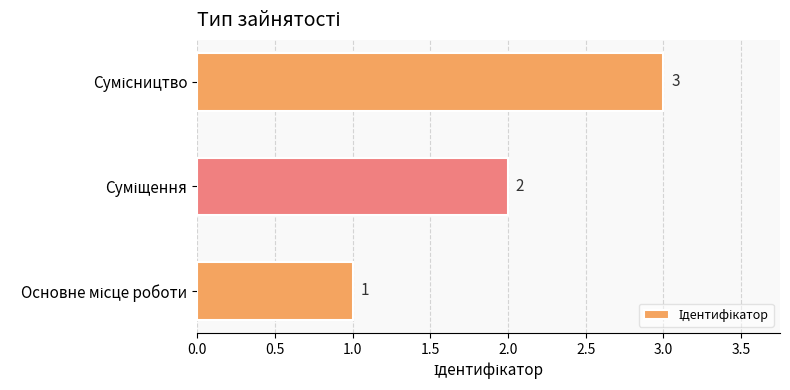

Are the bars grouped side by side (vs. stacked)?

No